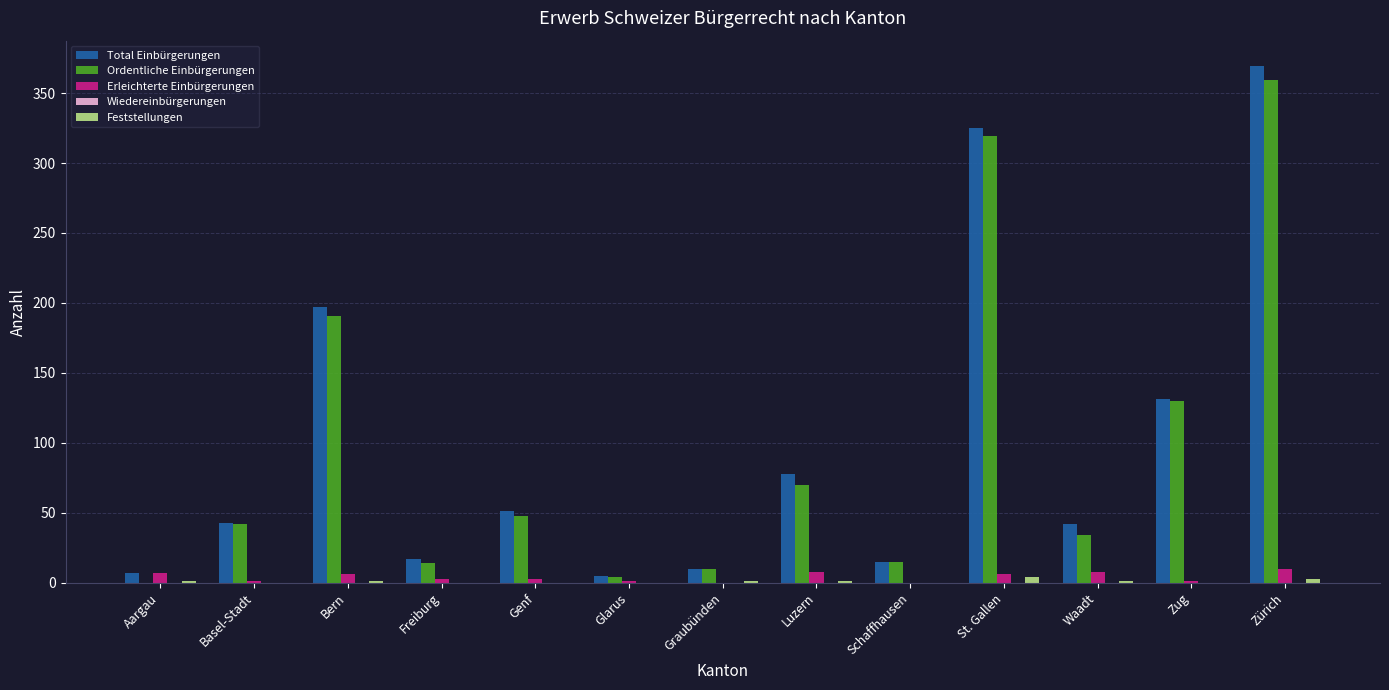

What is the maximum value for Total Einbürgerungen?

369